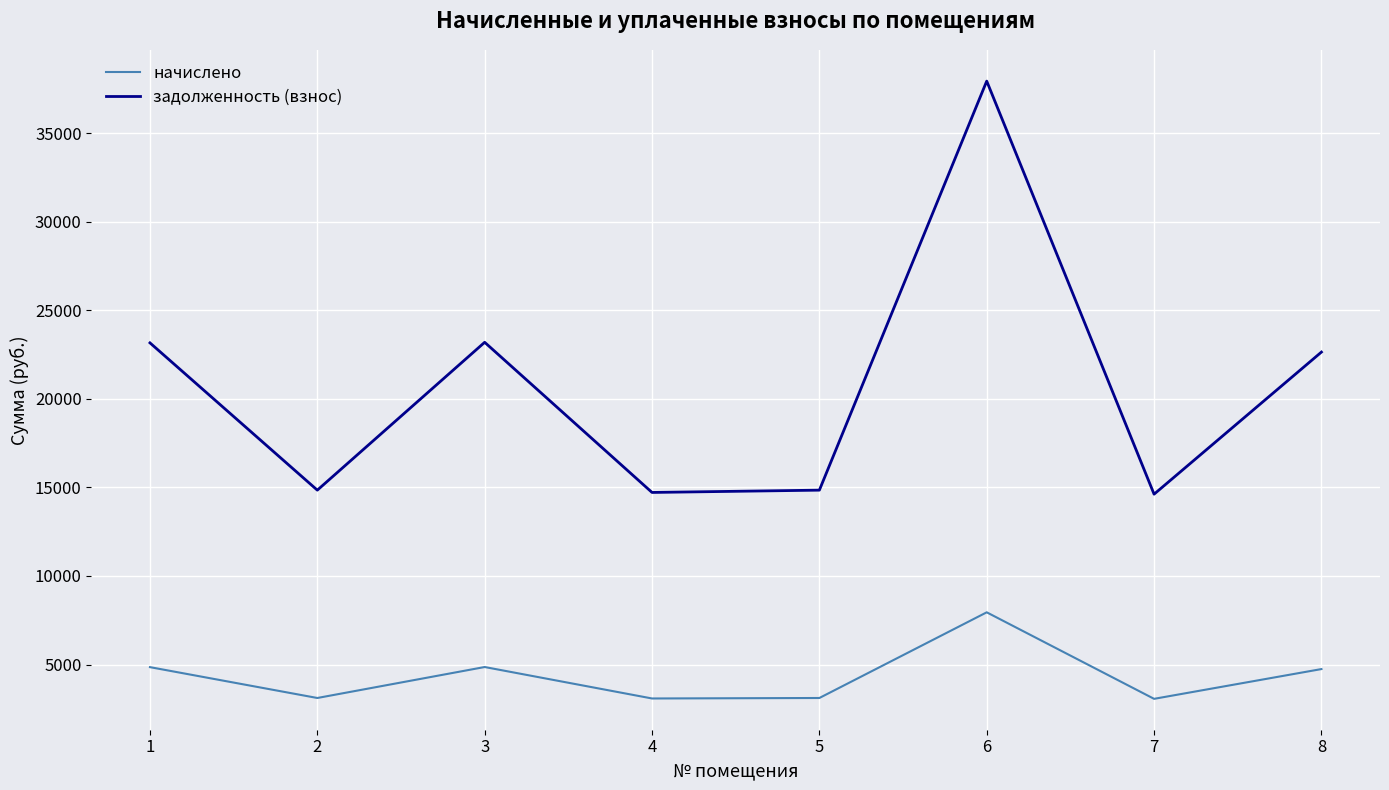

What is the average value of the начислено series?

4345.2